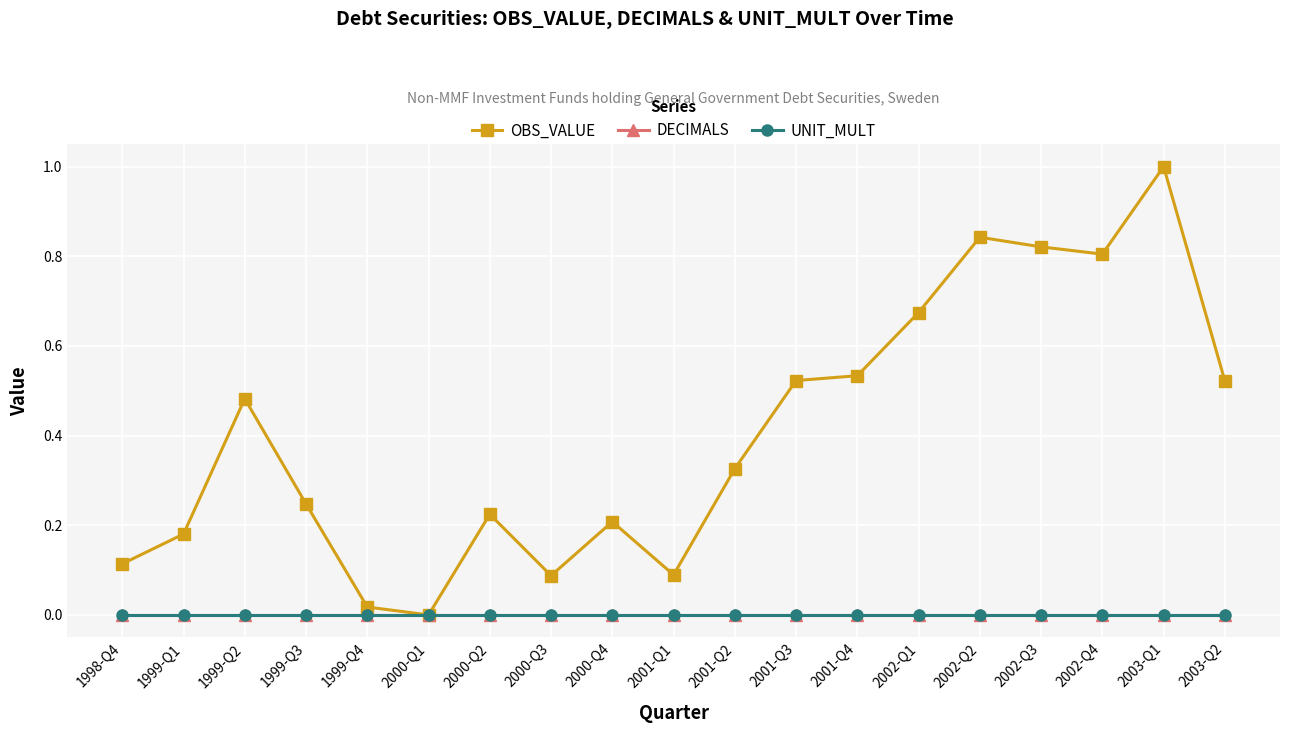

Reading right to left, extract all data points from this chart.

OBS_VALUE: 2003-Q2=0.5	2003-Q1=1.0	2002-Q4=0.8	2002-Q3=0.8	2002-Q2=0.8	2002-Q1=0.7	2001-Q4=0.5	2001-Q3=0.5	2001-Q2=0.3	2001-Q1=0.1	2000-Q4=0.2	2000-Q3=0.1	2000-Q2=0.2	2000-Q1=0.0	1999-Q4=0.0	1999-Q3=0.2	1999-Q2=0.5	1999-Q1=0.2	1998-Q4=0.1
DECIMALS: 2003-Q2=0.0	2003-Q1=0.0	2002-Q4=0.0	2002-Q3=0.0	2002-Q2=0.0	2002-Q1=0.0	2001-Q4=0.0	2001-Q3=0.0	2001-Q2=0.0	2001-Q1=0.0	2000-Q4=0.0	2000-Q3=0.0	2000-Q2=0.0	2000-Q1=0.0	1999-Q4=0.0	1999-Q3=0.0	1999-Q2=0.0	1999-Q1=0.0	1998-Q4=0.0
UNIT_MULT: 2003-Q2=0.0	2003-Q1=0.0	2002-Q4=0.0	2002-Q3=0.0	2002-Q2=0.0	2002-Q1=0.0	2001-Q4=0.0	2001-Q3=0.0	2001-Q2=0.0	2001-Q1=0.0	2000-Q4=0.0	2000-Q3=0.0	2000-Q2=0.0	2000-Q1=0.0	1999-Q4=0.0	1999-Q3=0.0	1999-Q2=0.0	1999-Q1=0.0	1998-Q4=0.0